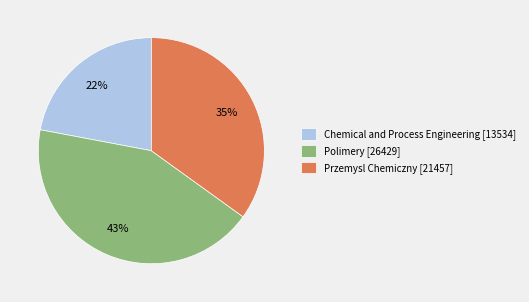

What percentage is the Przemysl Chemiczny [21457] slice, to the nearest percent?

35%